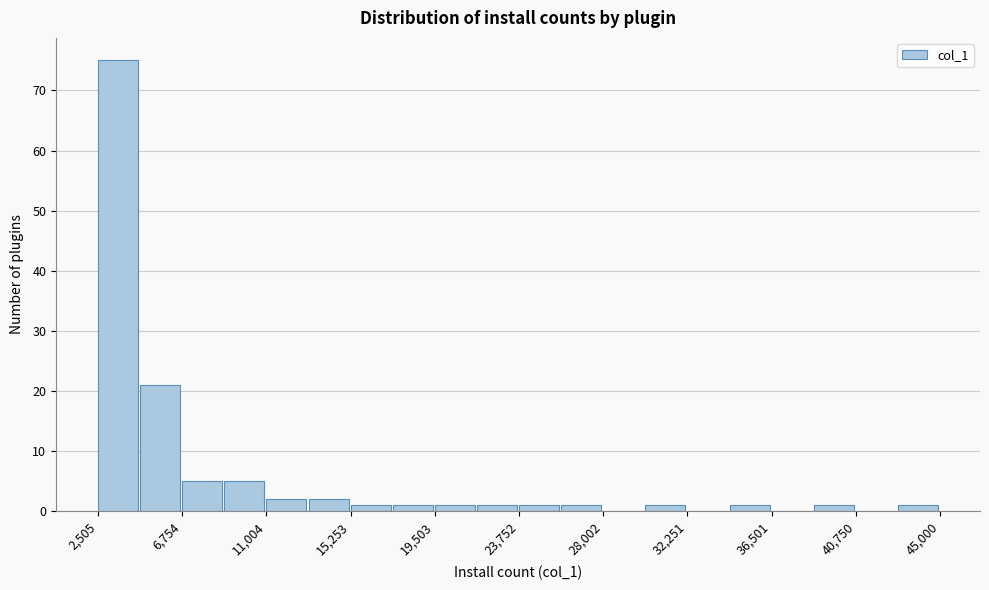

Reading left to right, list every bar in this chart as the range it spans on the x-axis followed by its height. Neither the bar edges nor the heights are printed on the chart, so give them approximately, as read against the axes.

2500 to 4500: 75
4500 to 7000: 21
7000 to 9000: 5
9000 to 11000: 5
11000 to 13000: 2
13000 to 15500: 2
15500 to 17500: 1
17500 to 19500: 1
19500 to 21500: 1
21500 to 24000: 1
24000 to 26000: 1
26000 to 28000: 1
28000 to 30000: 0
30000 to 32500: 1
32500 to 34500: 0
34500 to 36500: 1
36500 to 38500: 0
38500 to 41000: 1
41000 to 43000: 0
43000 to 45000: 1